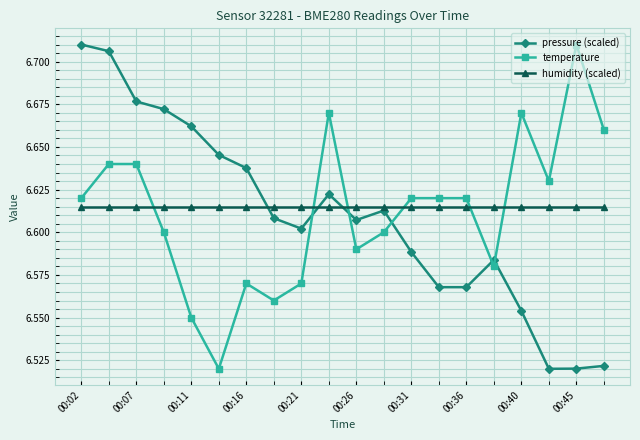

Which series has the largest total across all categories?

humidity (scaled)